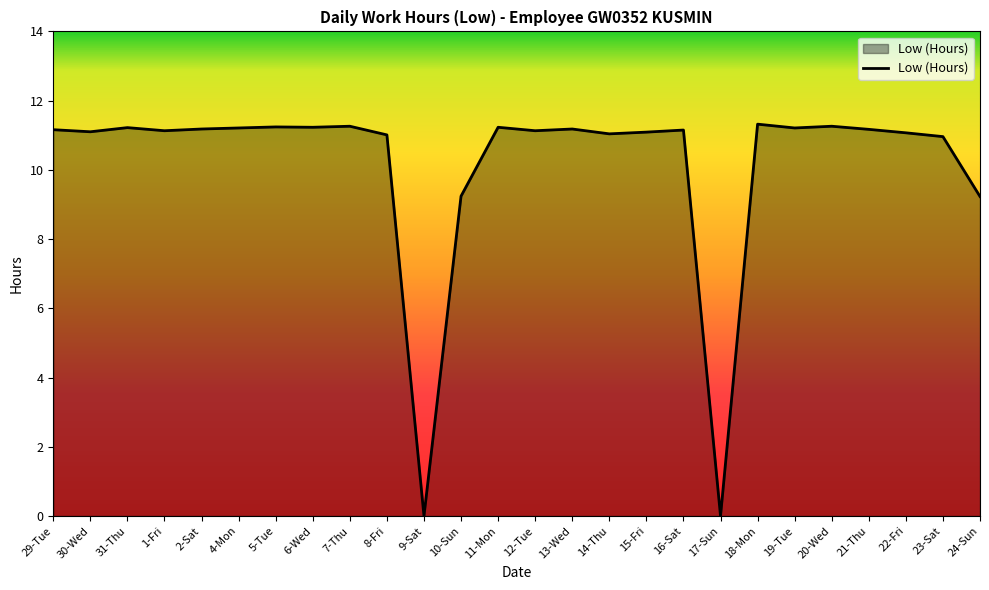

What is the sum of the values at 5-Tue and 17-Sun?

11.2